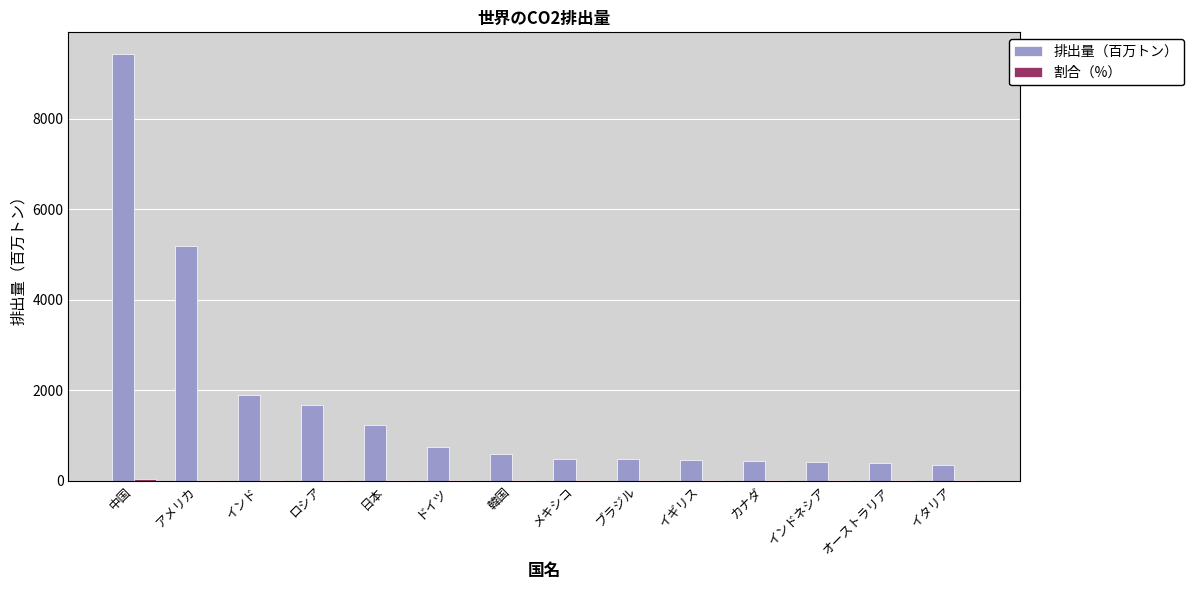

How many groups of bars are there?

14